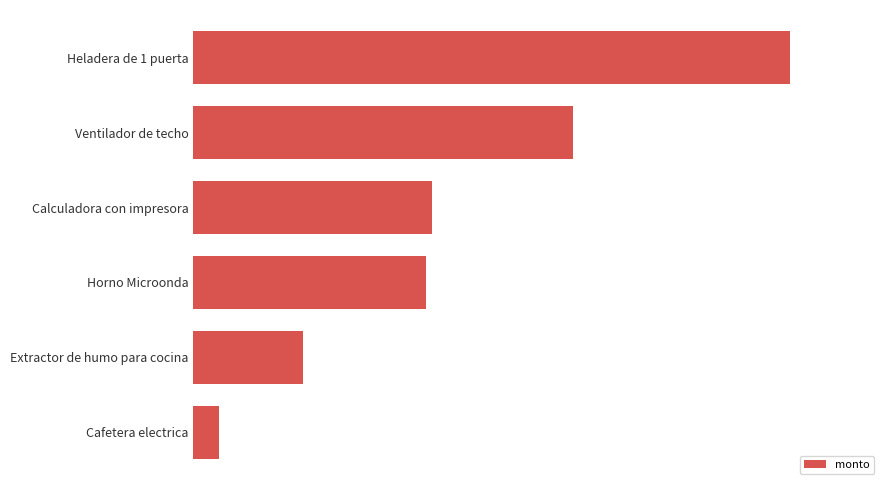

What is the maximum value shown in the chart?

5000000